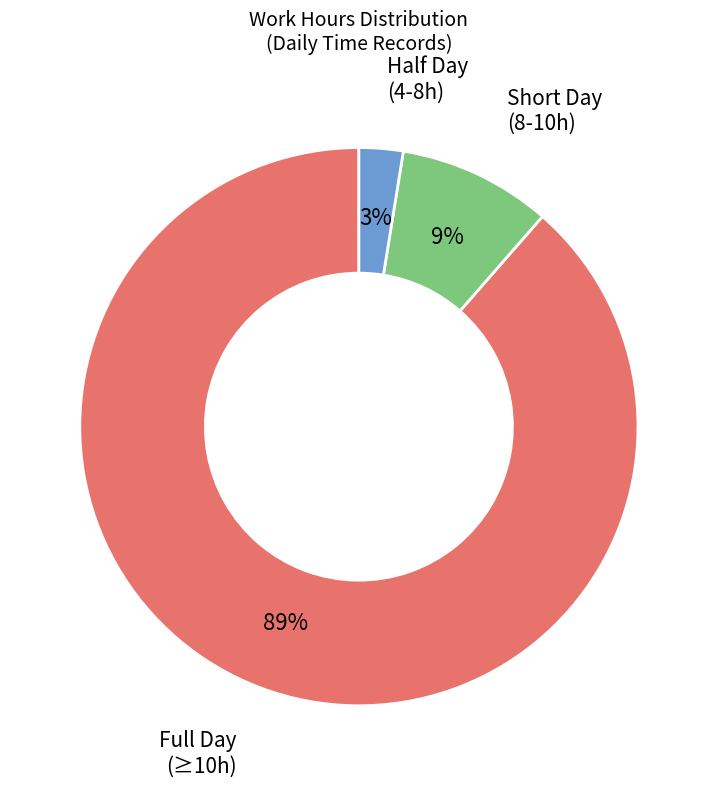

Does any single category account for the majority?

Yes